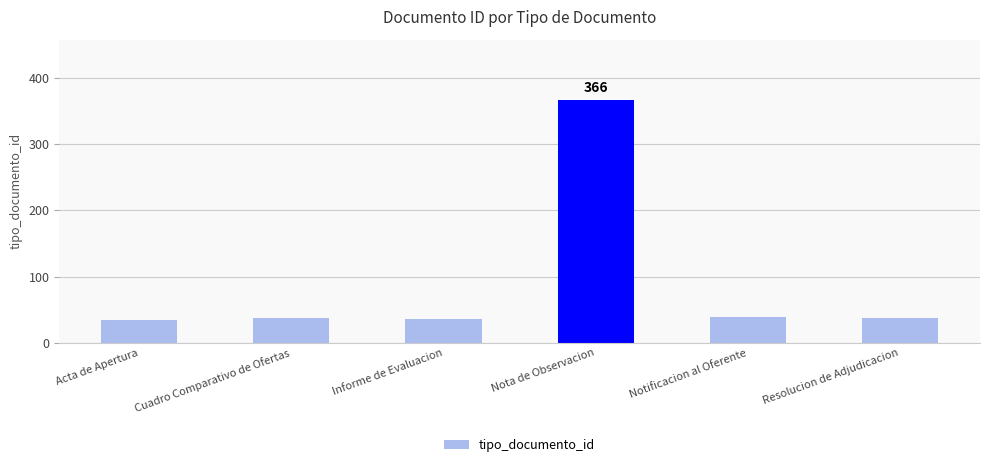

How many values are below 38?

3